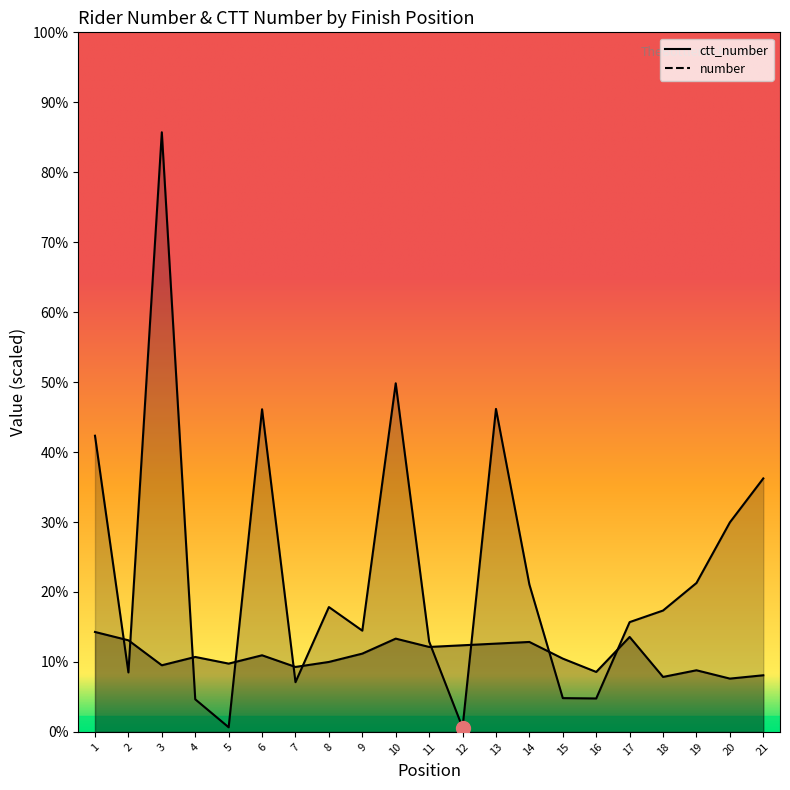

What are all the series names shown in the legend?

number, ctt_number